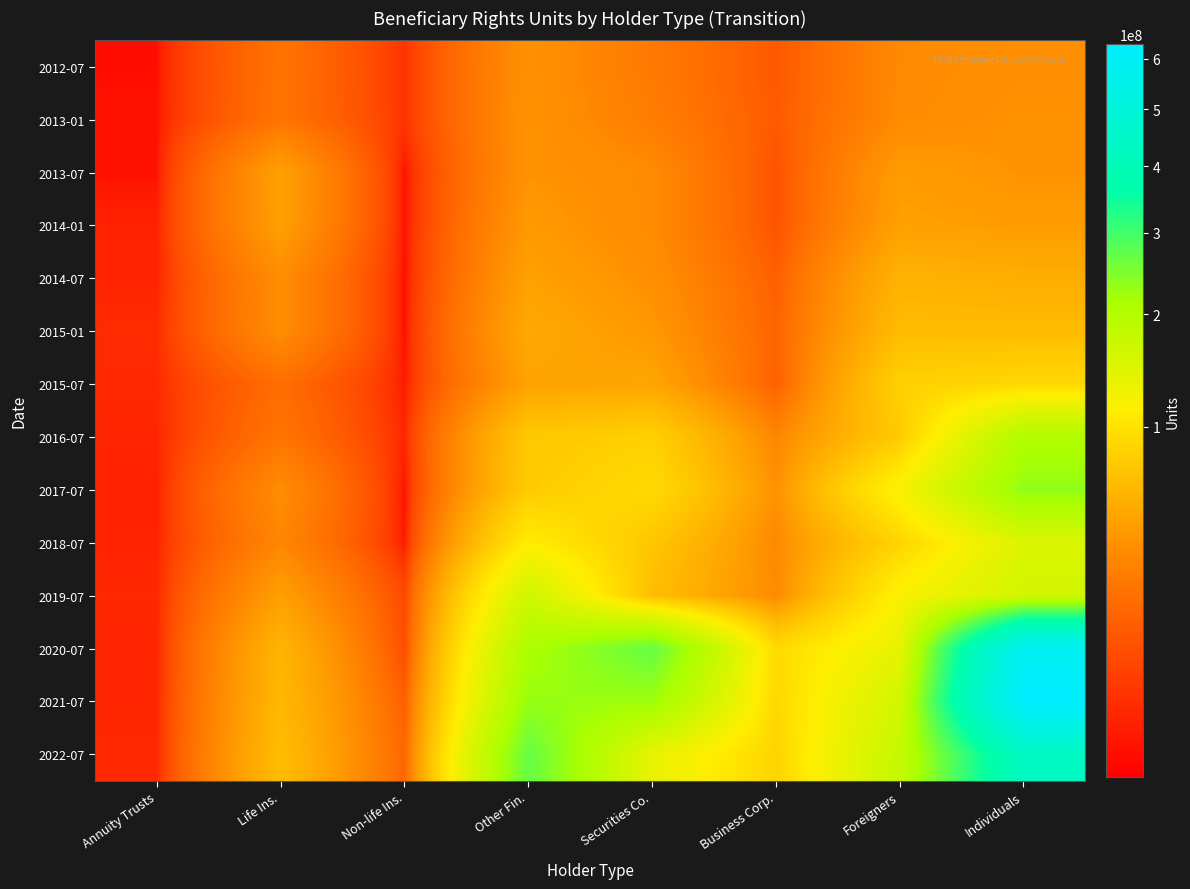

At which category is the sum across all series the highest?

Individuals